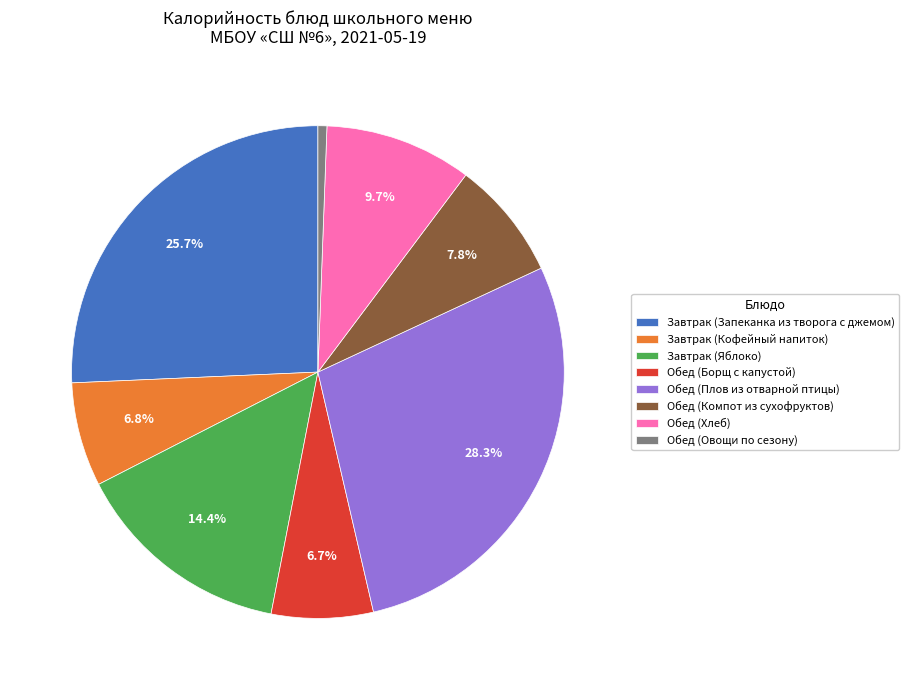

How much of the chart is everything except Завтрак (Яблоко)?

85.6%